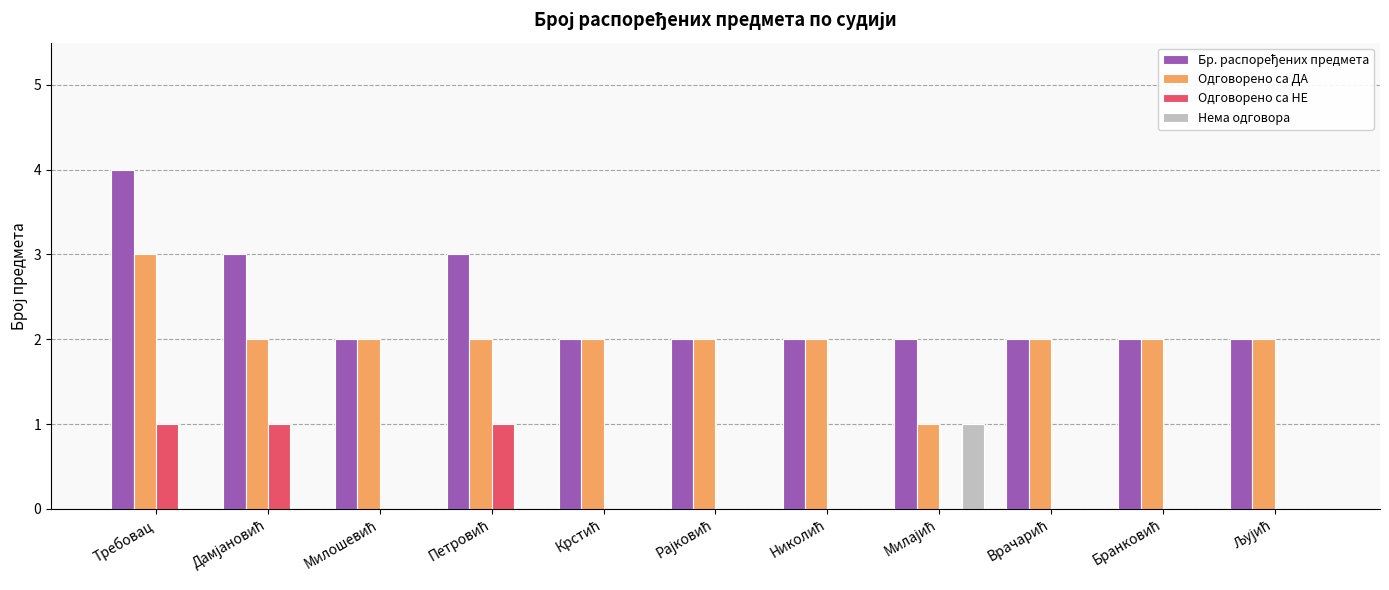

At which category is the sum across all series the highest?

Требовац